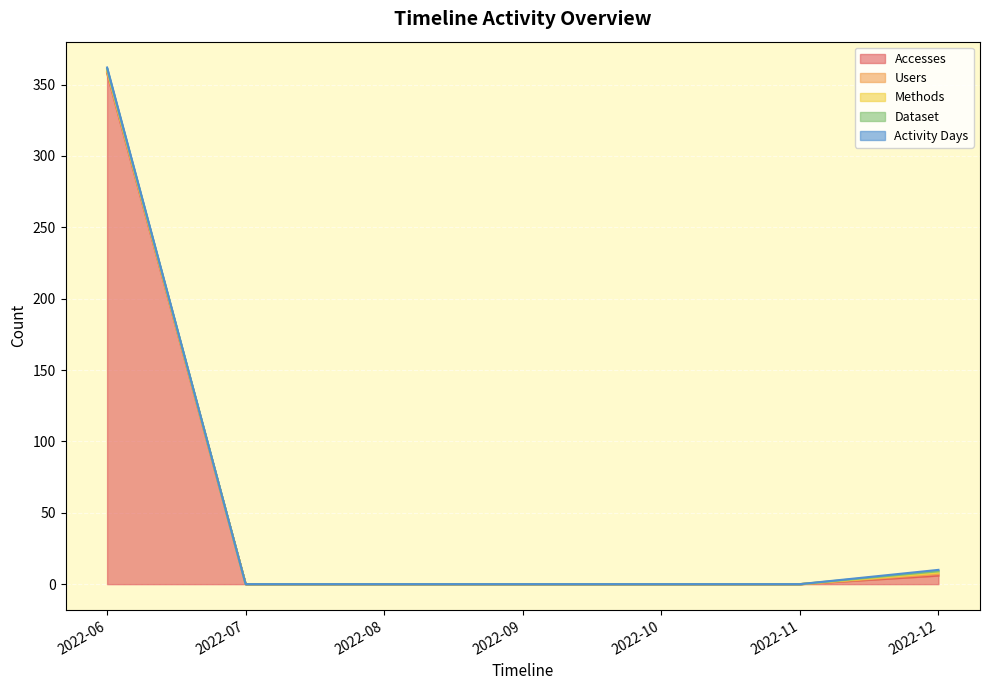

Does the chart display data point markers on the line(s)?

No